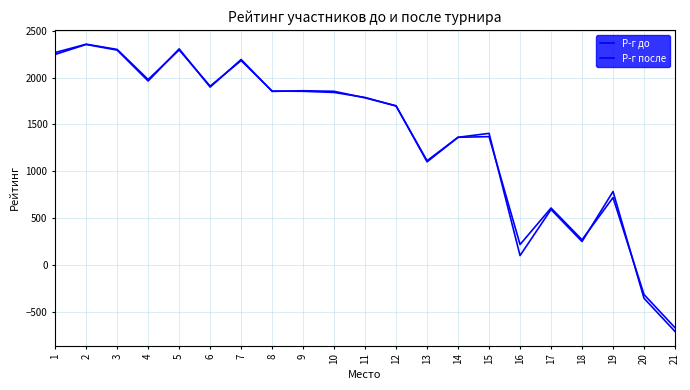

Does the chart have visible grid lines?

Yes